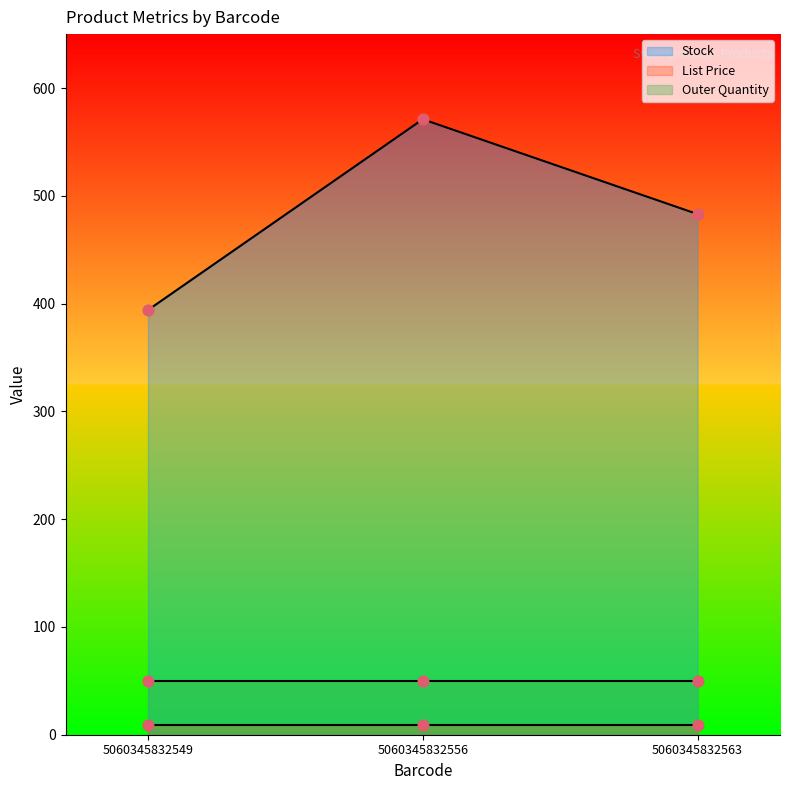

Which series reaches the maximum Y coordinate?

Stock